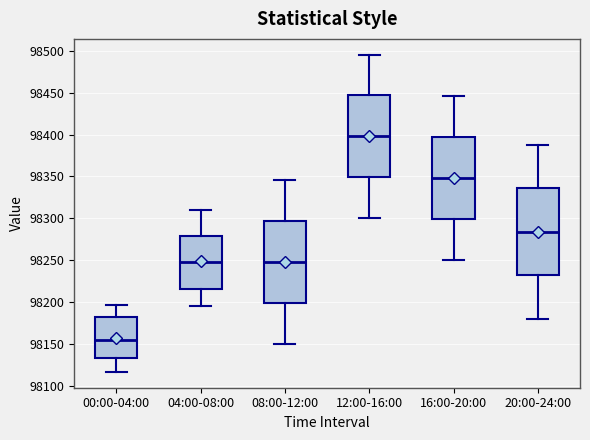

Reading left to right, transcribe this box plot: for each box, give where its median line is, the range the box spans, and where its two whiskers end, as read against the y-axis. The values are not printed on the chart, so give them approximately, as read against the axis.

00:00-04:00: median 98155, box 98135 to 98180, whiskers 98115 to 98195
04:00-08:00: median 98245, box 98215 to 98280, whiskers 98195 to 98310
08:00-12:00: median 98250, box 98200 to 98295, whiskers 98150 to 98345
12:00-16:00: median 98400, box 98350 to 98445, whiskers 98300 to 98495
16:00-20:00: median 98350, box 98300 to 98395, whiskers 98250 to 98445
20:00-24:00: median 98285, box 98230 to 98335, whiskers 98180 to 98390